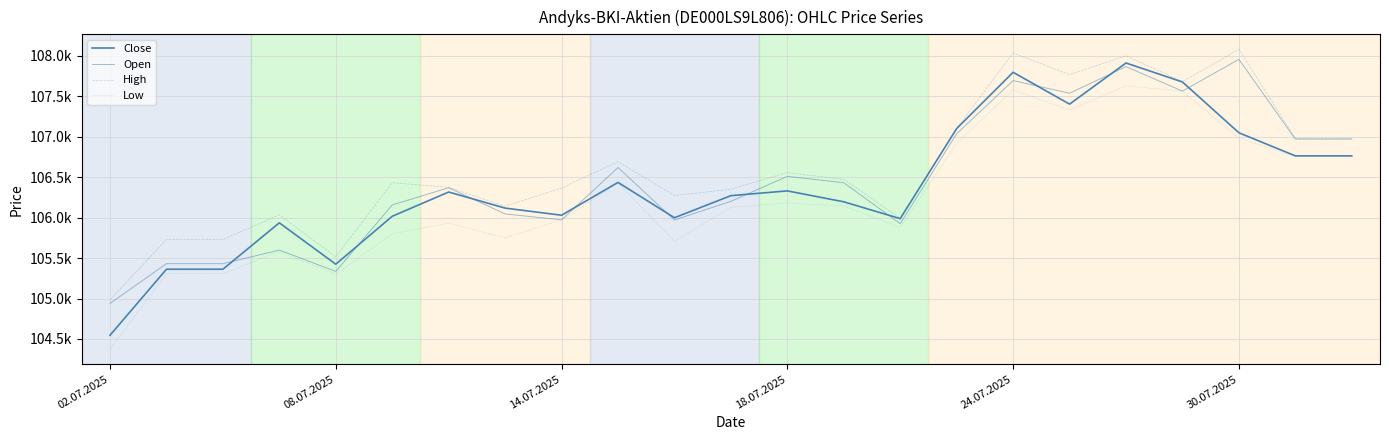

What is the difference between the maximum and minimum values in the High series?

3099